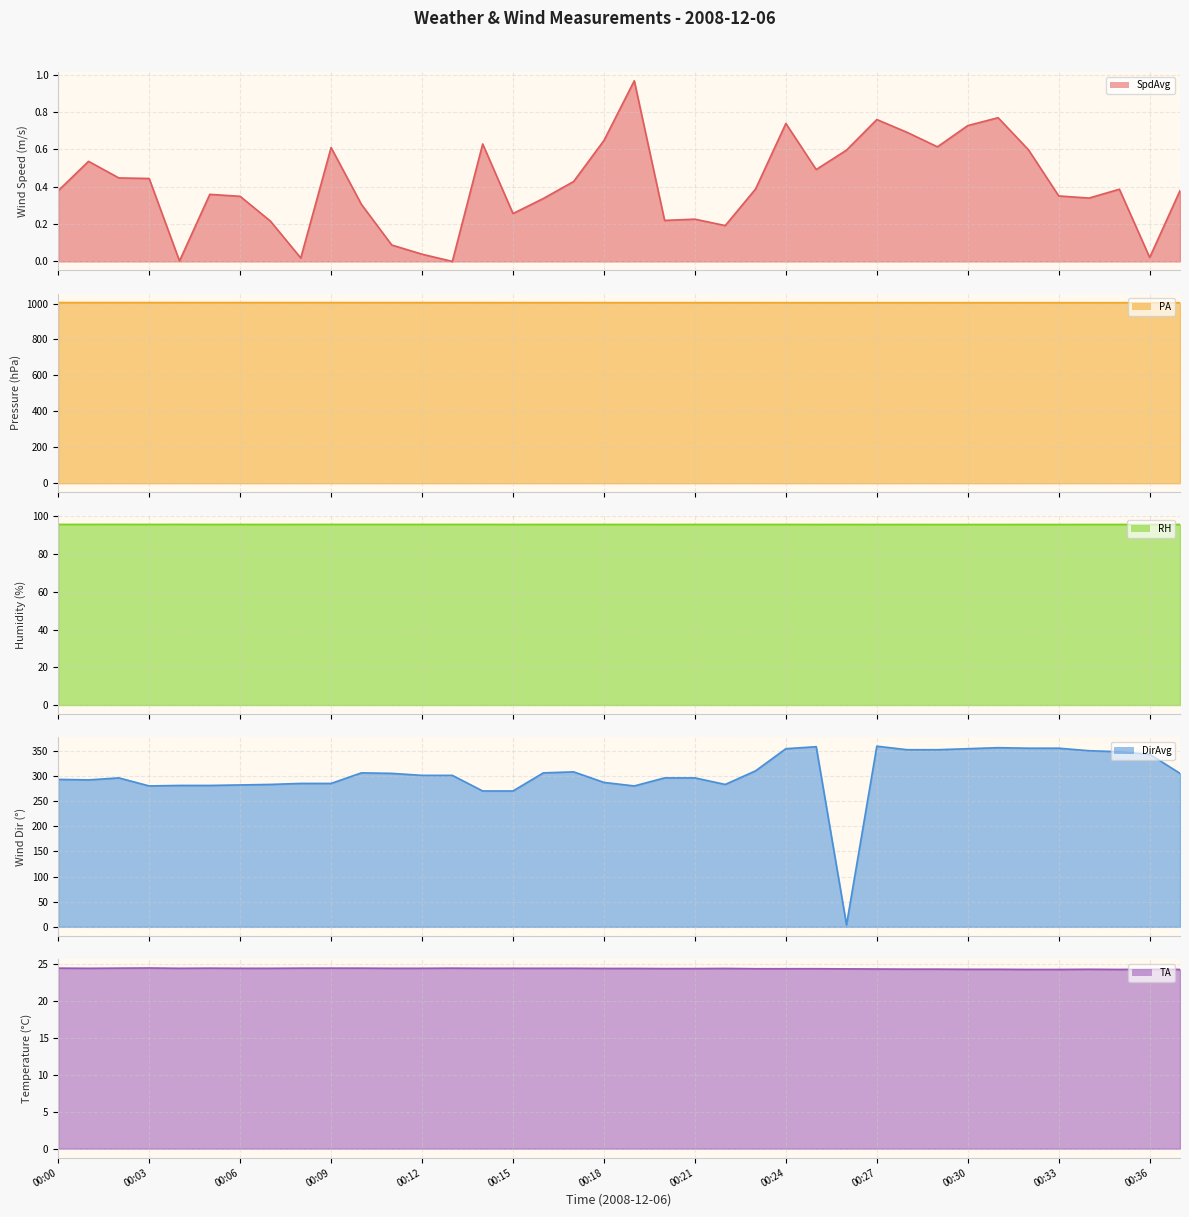

What is the spread (max minus min) of values at 00:29?

1004.2